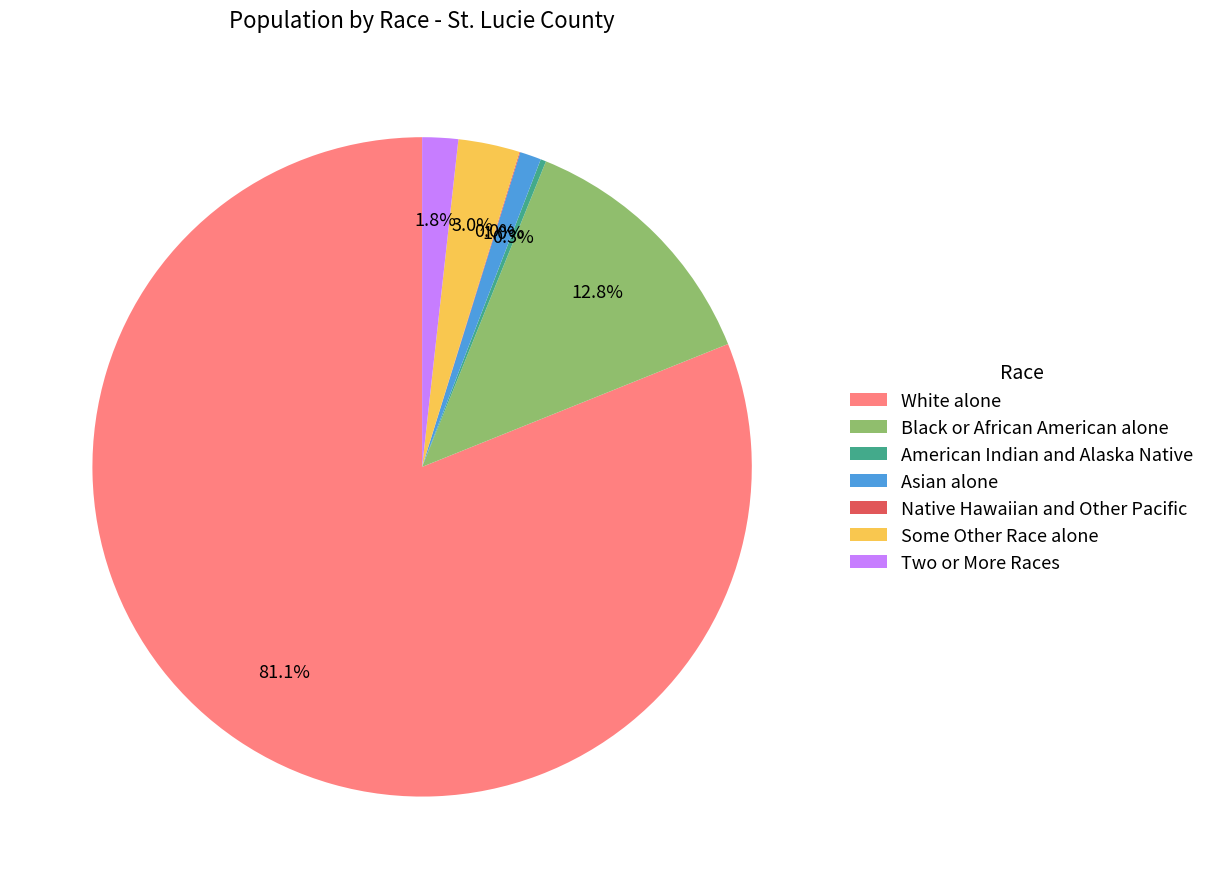

Which slice is the largest?

White alone